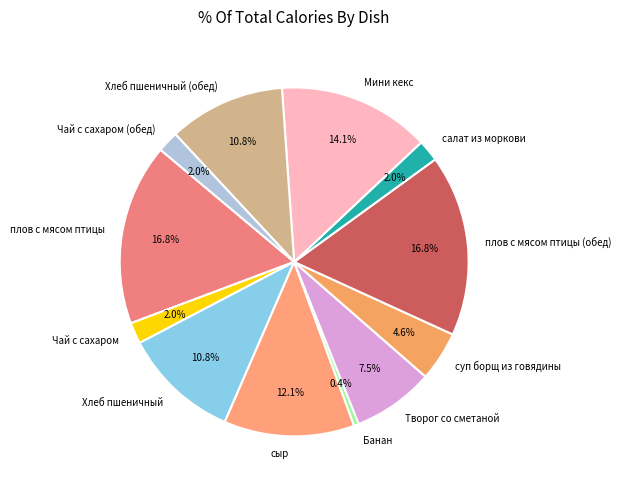

The Чай с сахаром slice represents 2% of the pie. True or false?

True